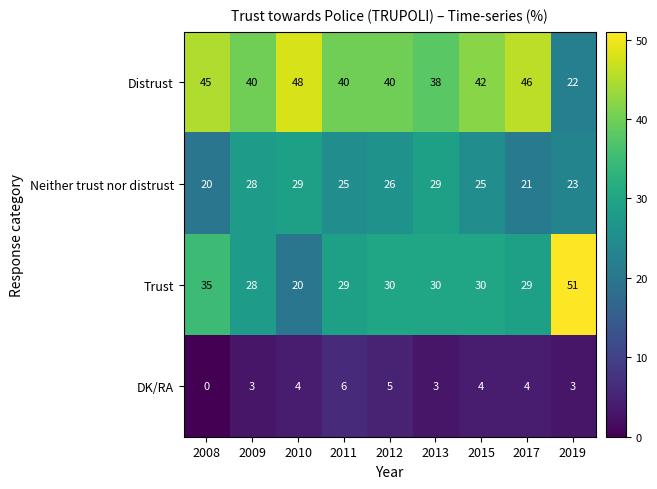

Where is Trust nearest to the value 35?

2008